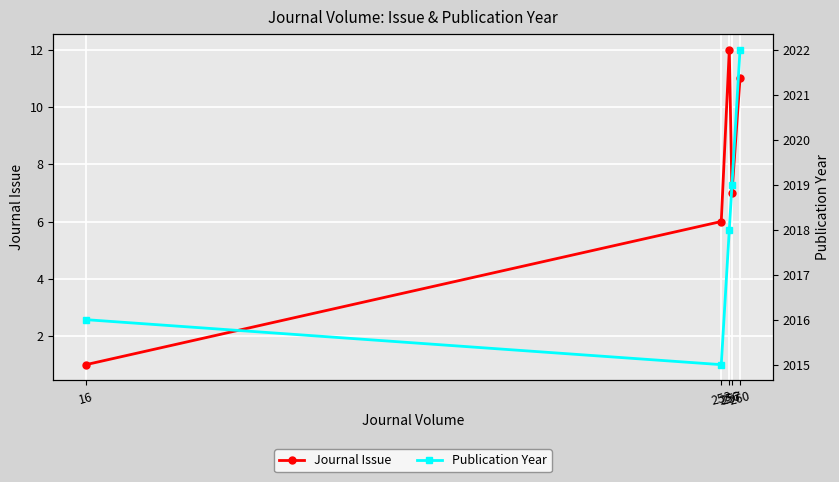

What are all the series names shown in the legend?

Journal Issue, Publication Year